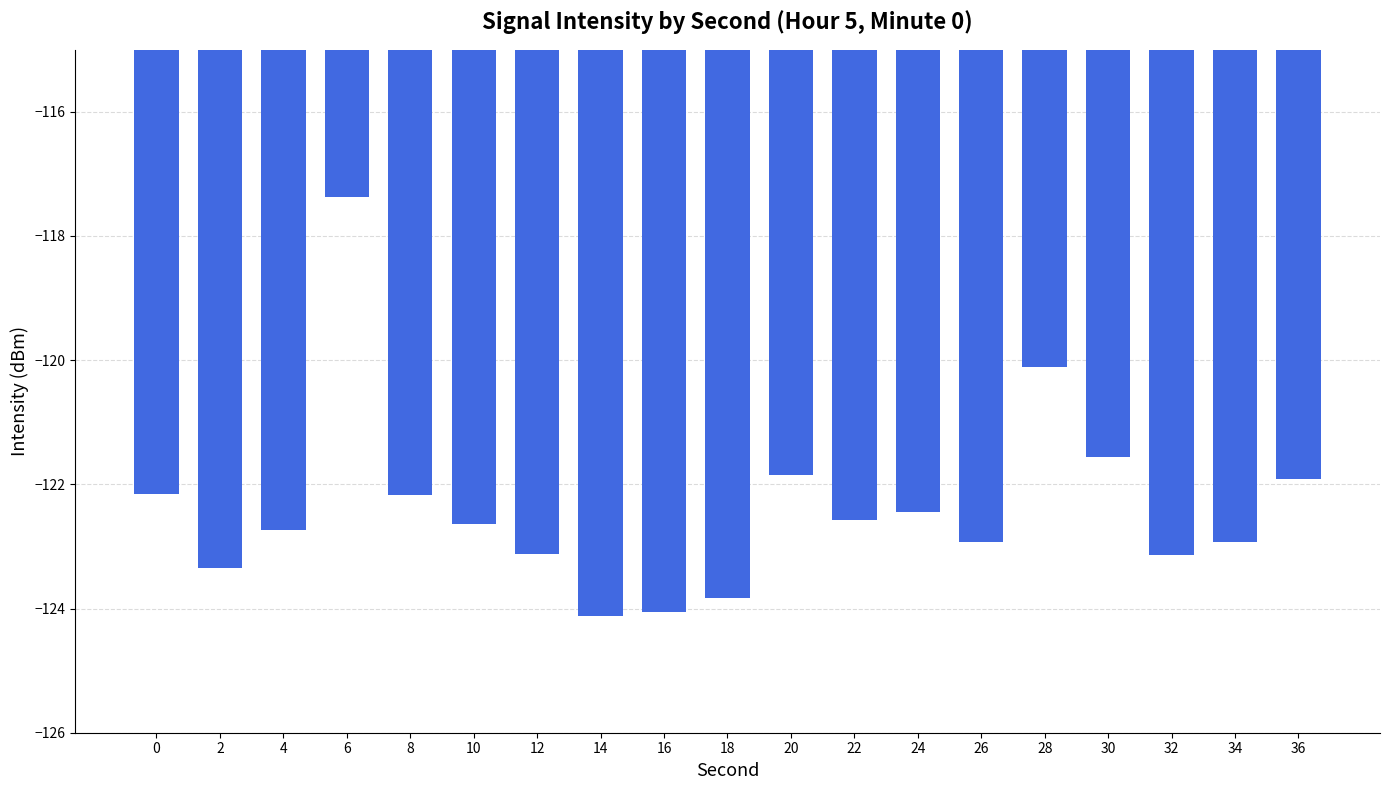

What is the change in value from 8 to 28?

+2.1